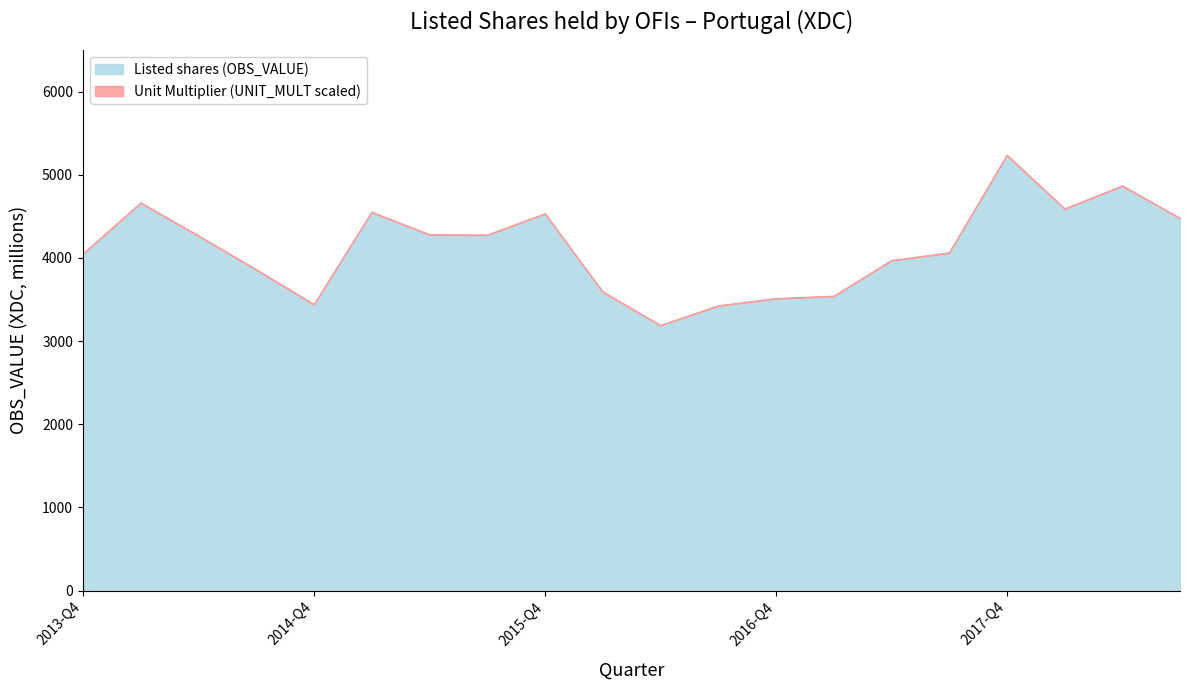

Which category has the highest value in the Listed shares (OBS_VALUE) series?

2017-Q4